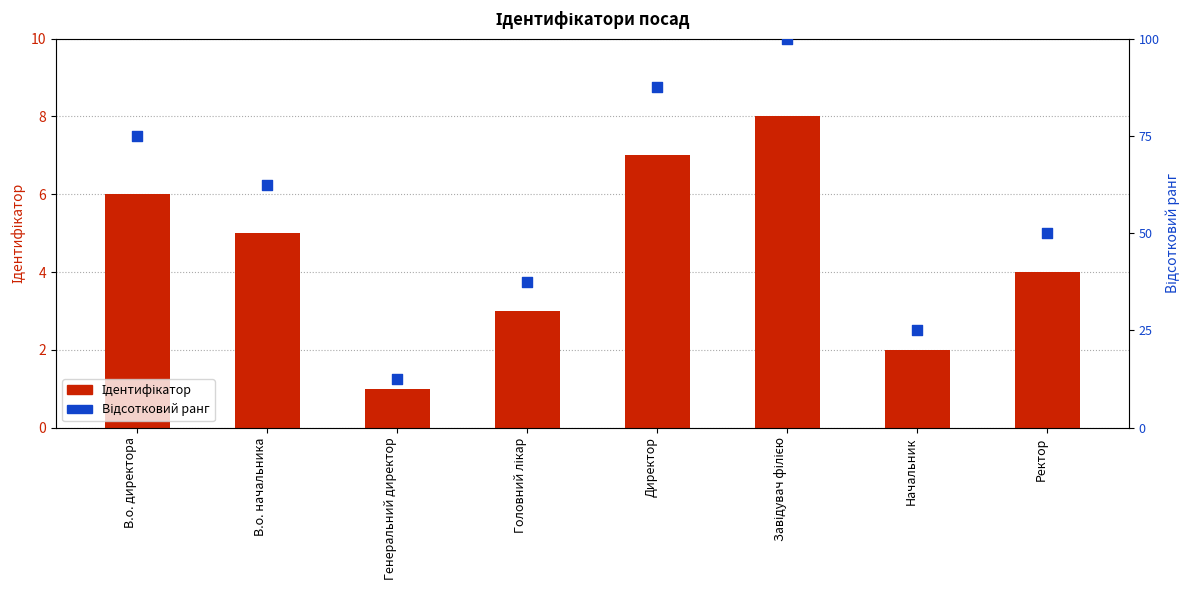

Which series has the largest Y range (max minus min)?

Відсотковий ранг